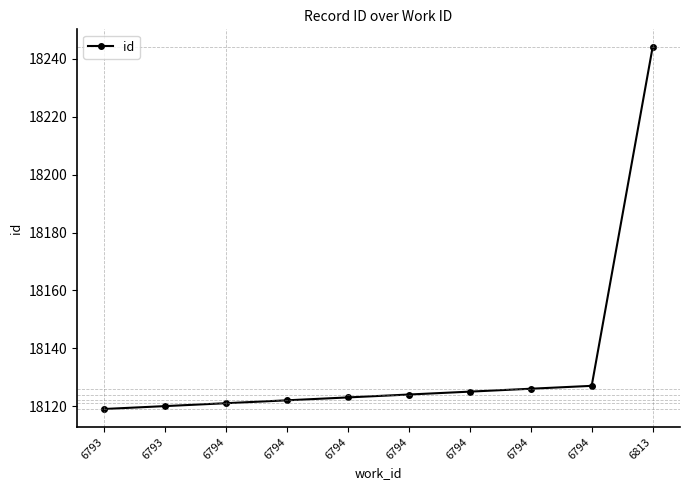

Which has a higher value, 6794 or 6813?

6813